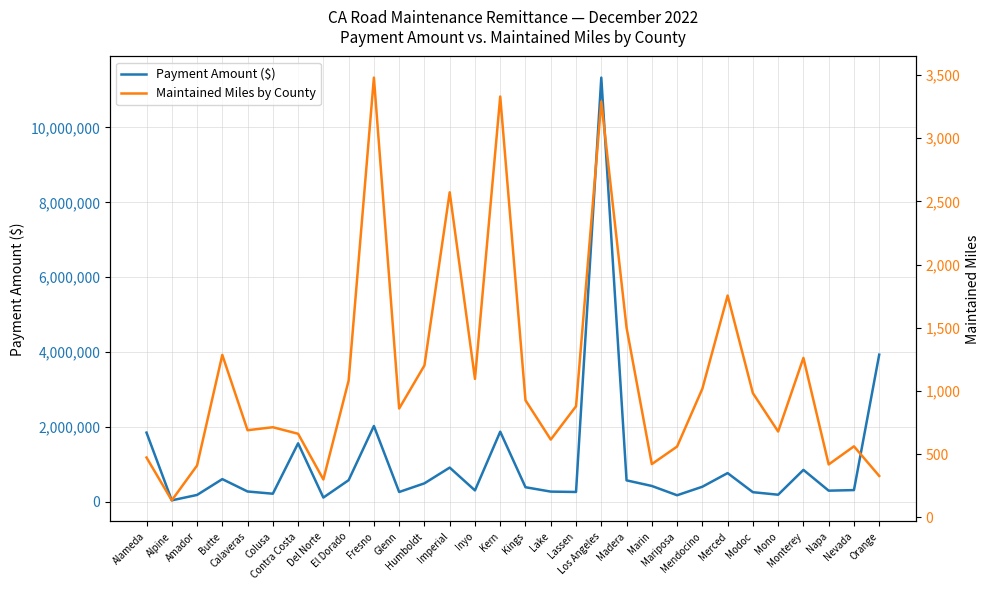

What is the spread (max minus min) of values at Del Norte?

110200.8